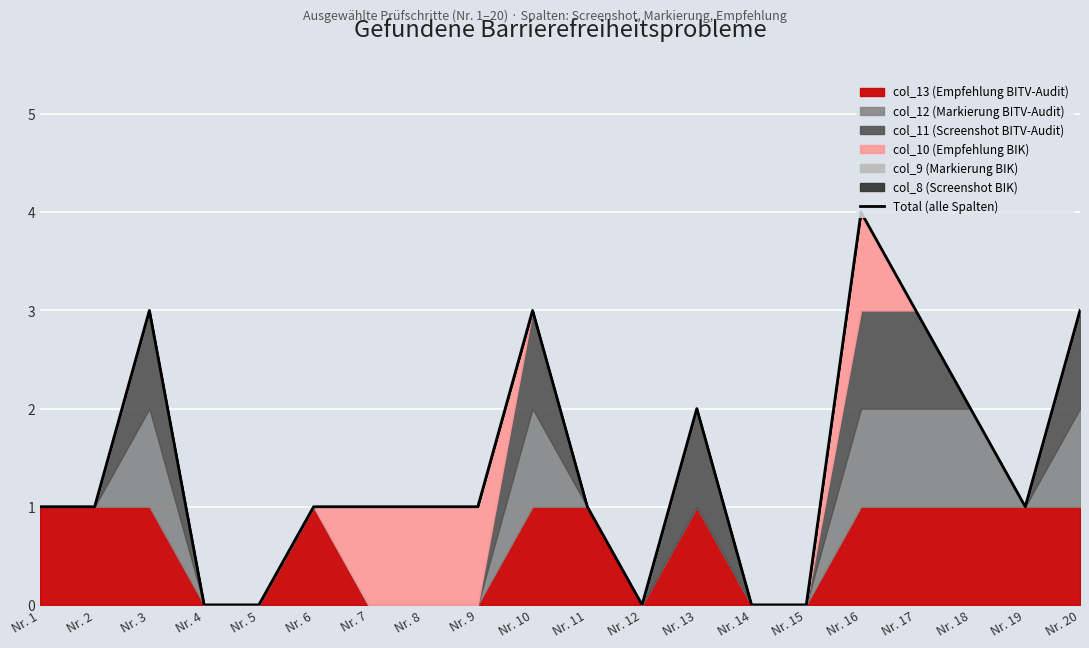

The value at Nr. 7 is 1. True or false?

True